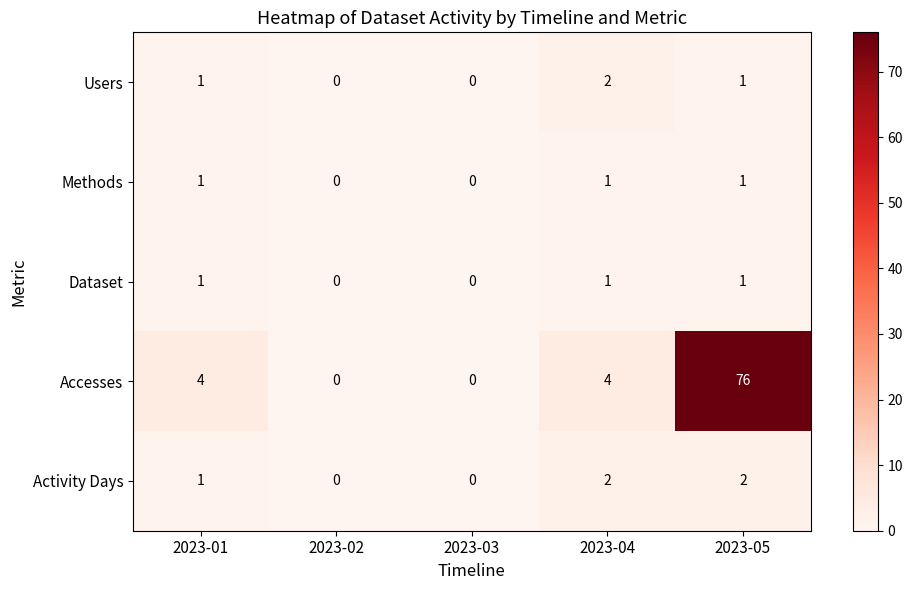

How many distinct data groups are displayed?

5